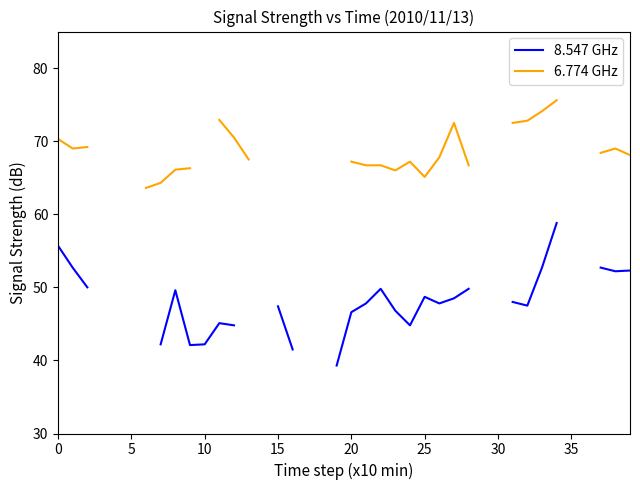

True or false: 8.547 GHz and 6.774 GHz cross at least once.

False